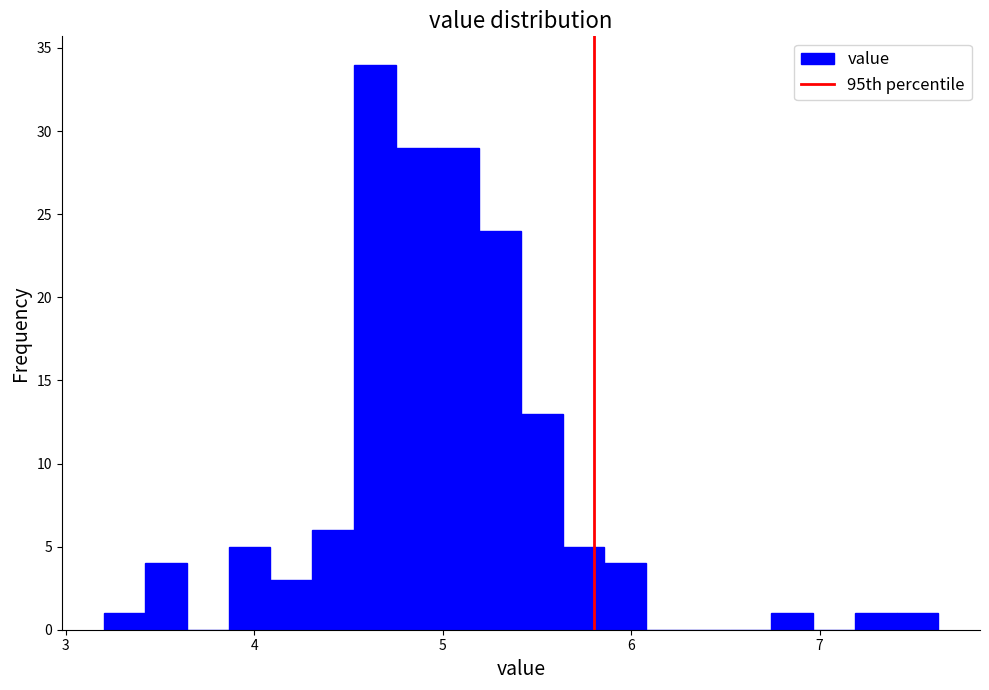

Read against the x-axis, roughly where is the centre of the tallest bar?

4.6